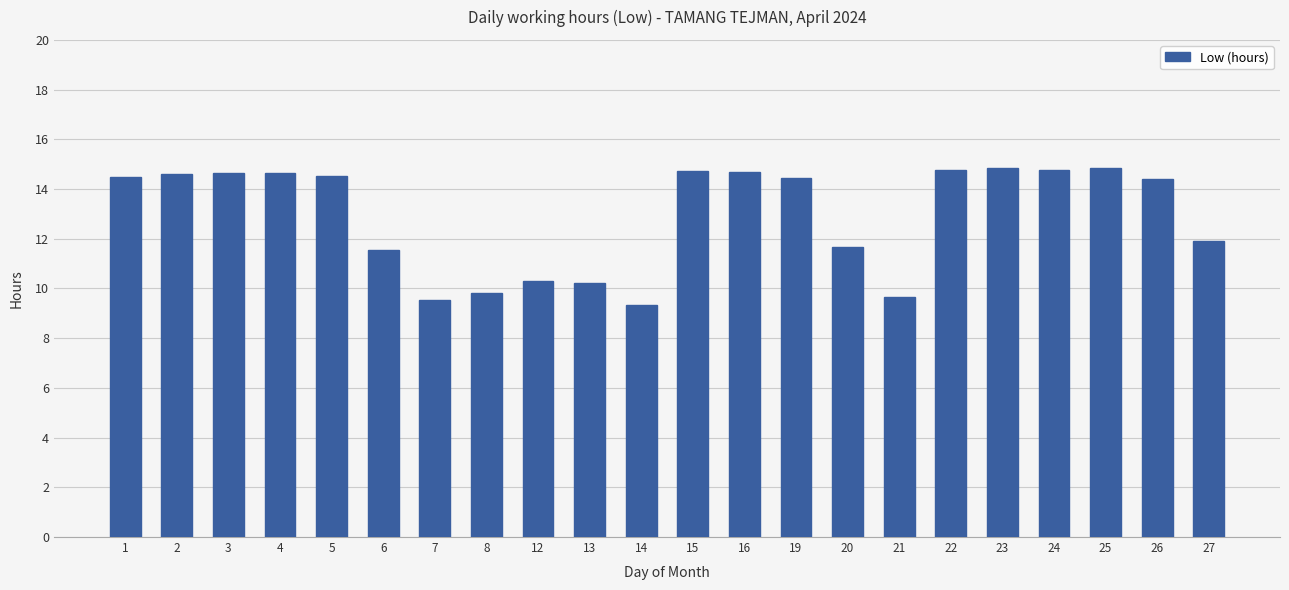

What is the ratio of the value at 16 to the value at 15?

1.0